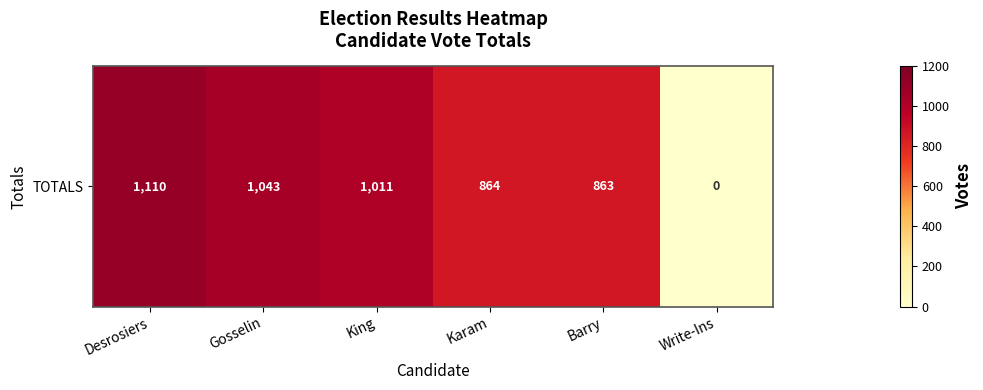

Is it true that the value at Gosselin is 1765?

False